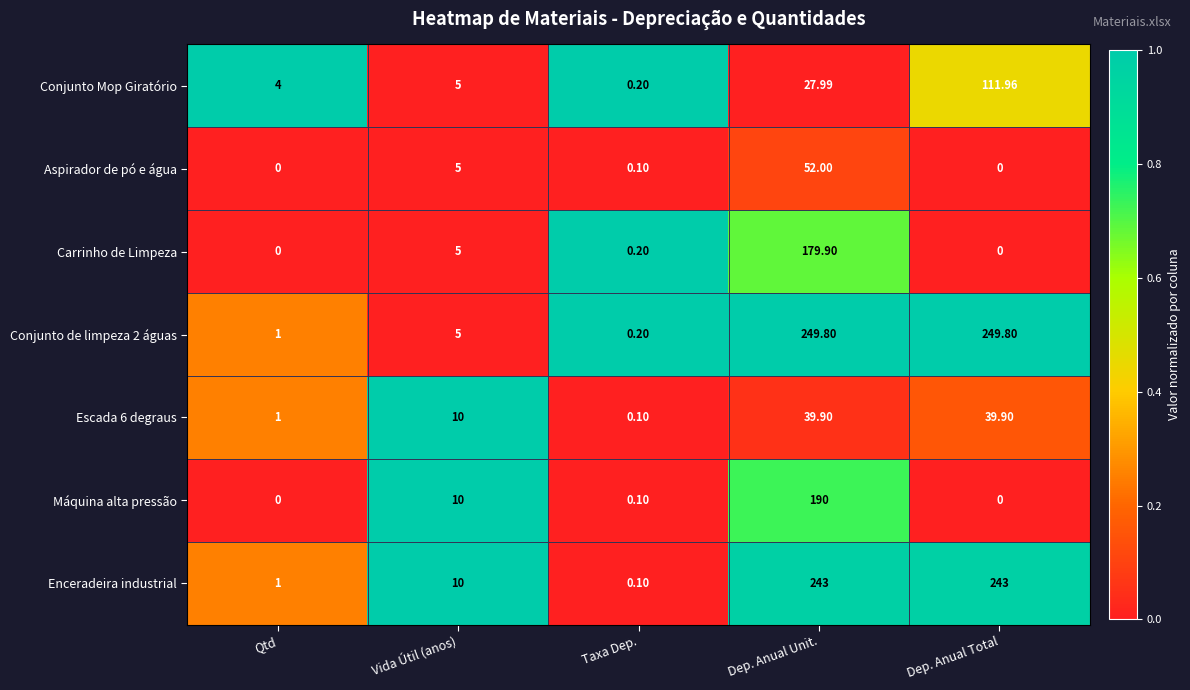

At which category is the sum across all series the highest?

Dep. Anual Unit.